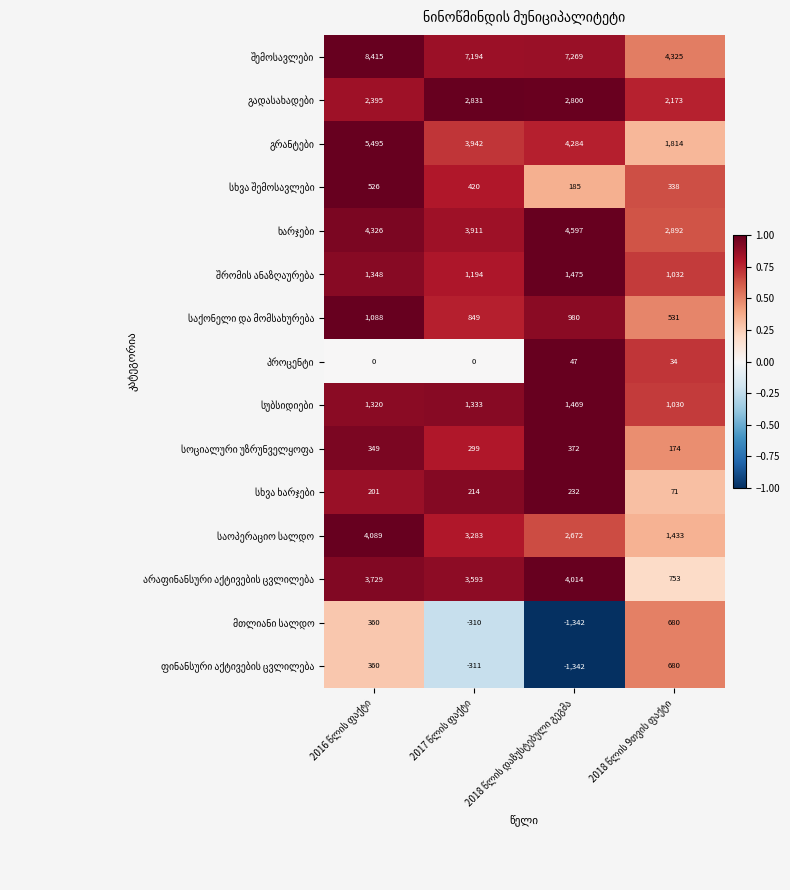

At how many categories does at least one series exceed 7138?

3